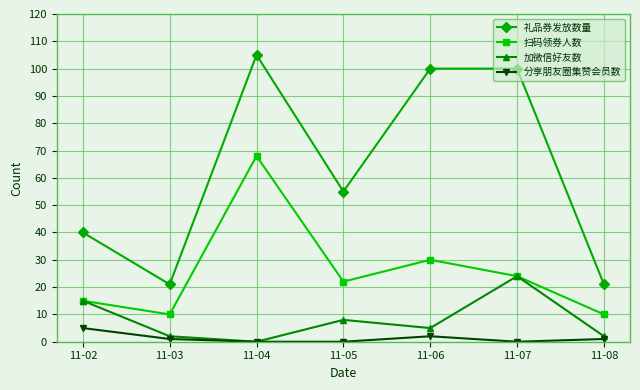

At 11-05, list the series in order from largest to smallest.

礼品券发放数量, 扫码领券人数, 加微信好友数, 分享朋友圈集赞会员数